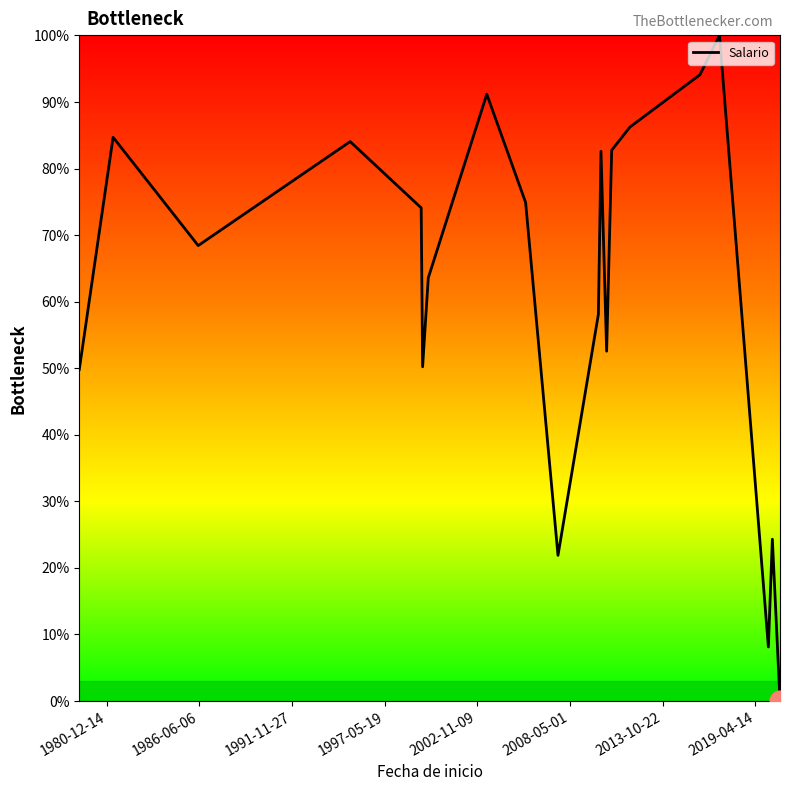

What is the greatest value displayed?

100.0